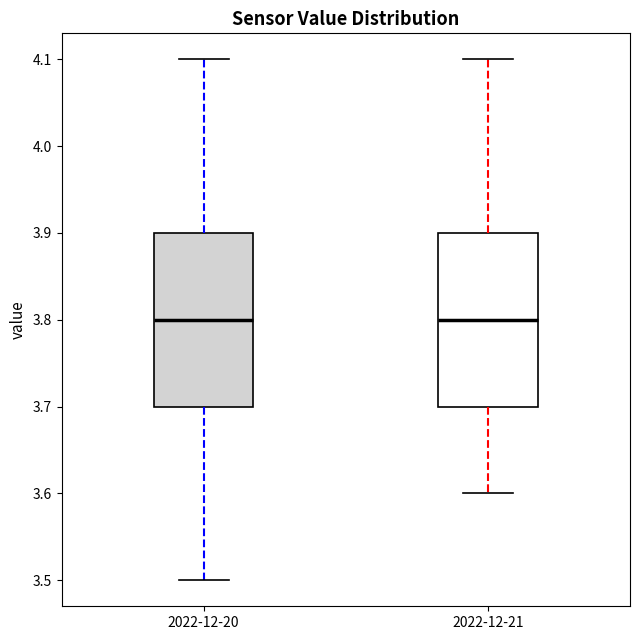

Reading left to right, transcribe this box plot: for each box, give where its median line is, the range the box spans, and where its two whiskers end, as read against the y-axis. The values are not printed on the chart, so give them approximately, as read against the axis.

2022-12-20: median 3.8, box 3.7 to 3.9, whiskers 3.5 to 4.1
2022-12-21: median 3.8, box 3.7 to 3.9, whiskers 3.6 to 4.1